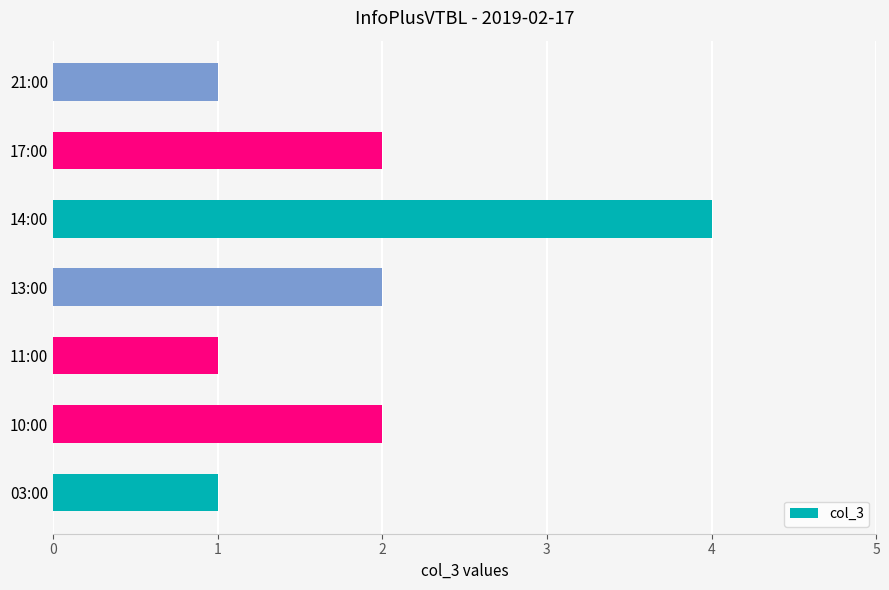

Which label corresponds to the largest value in the chart?

14:00